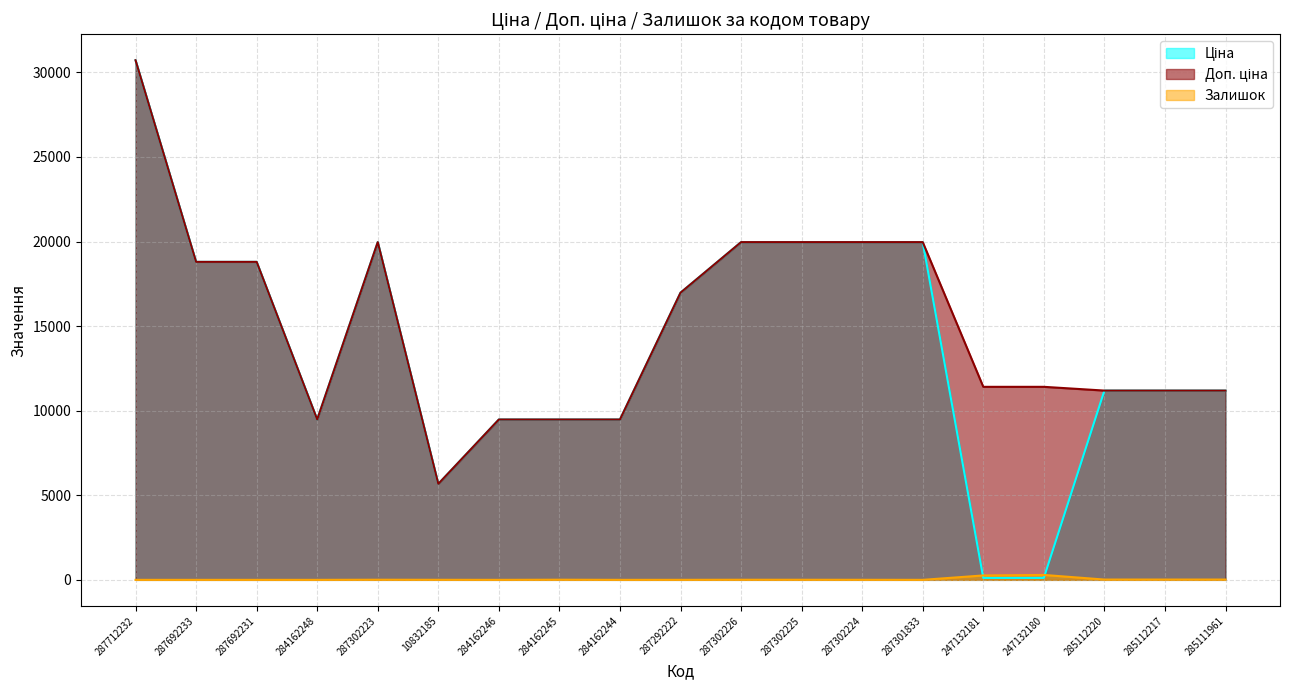

Which label corresponds to the smallest value in the chart?

287712232